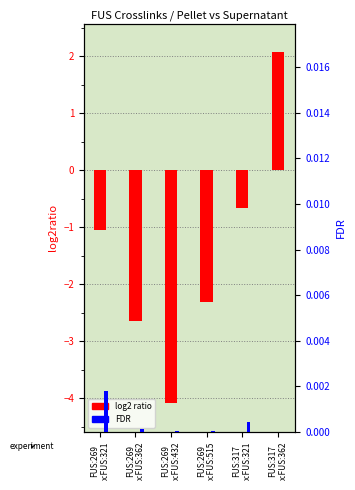

How many data points does each series have?

6